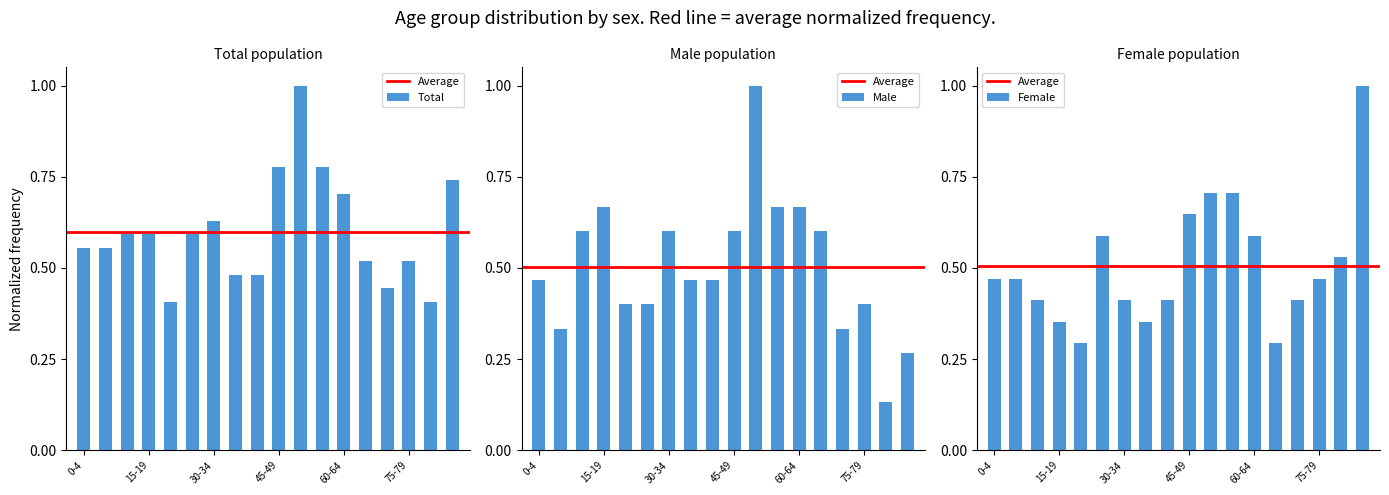

At which category is the sum across all series the highest?

10